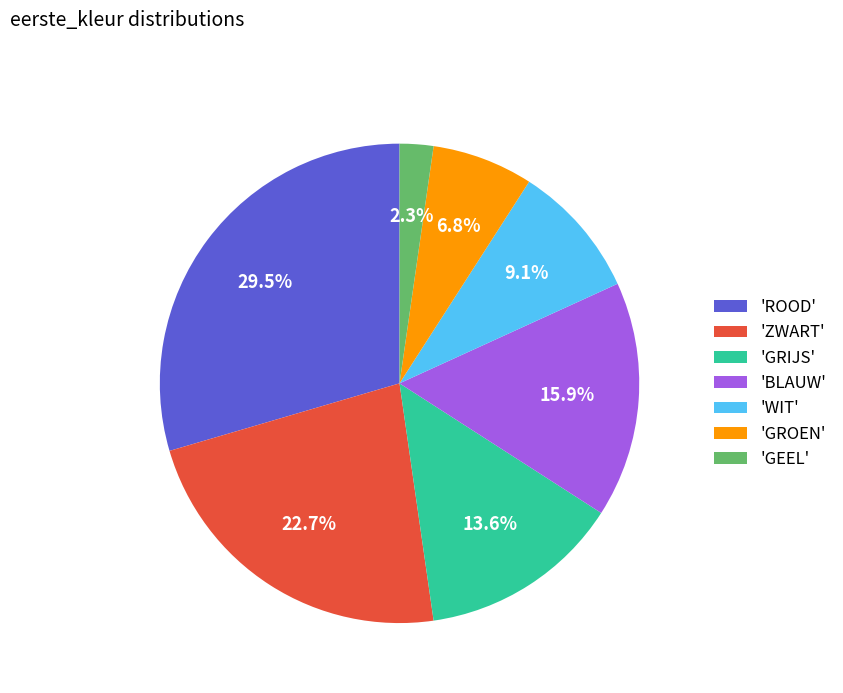

What portion of the pie excludes 'ROOD'?

70.5%